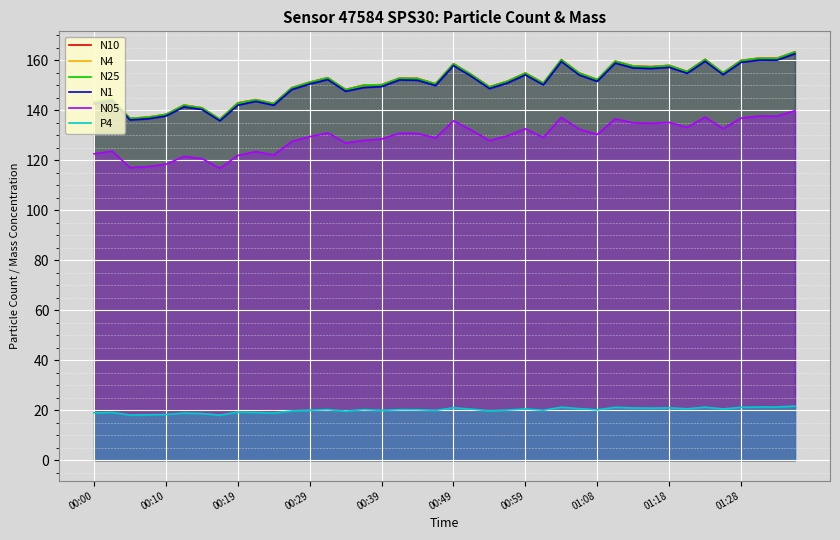

True or false: N25 has a value of 221.9 at 01:08.

False